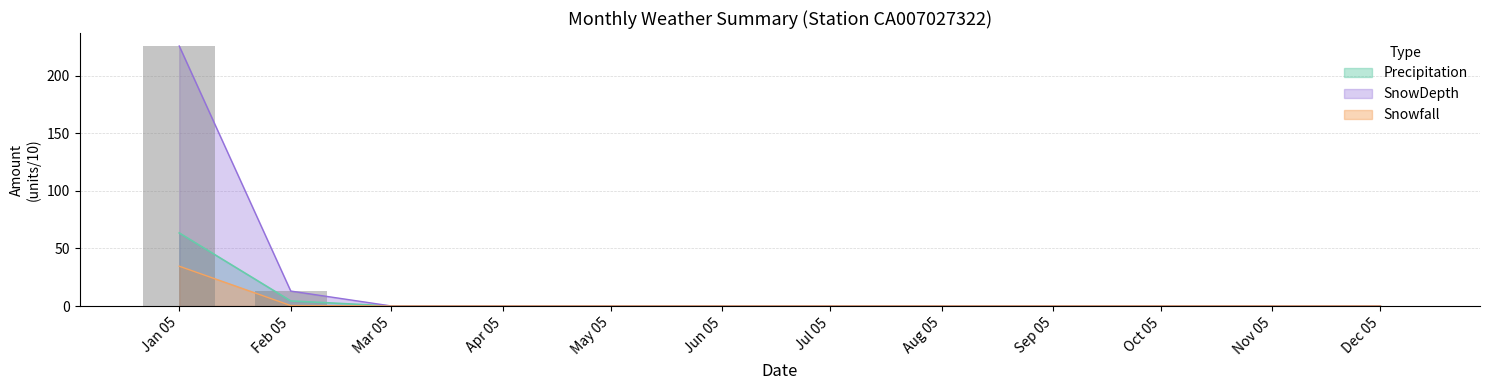

True or false: Snowfall has a value of -22.9 at Dec 05.

False